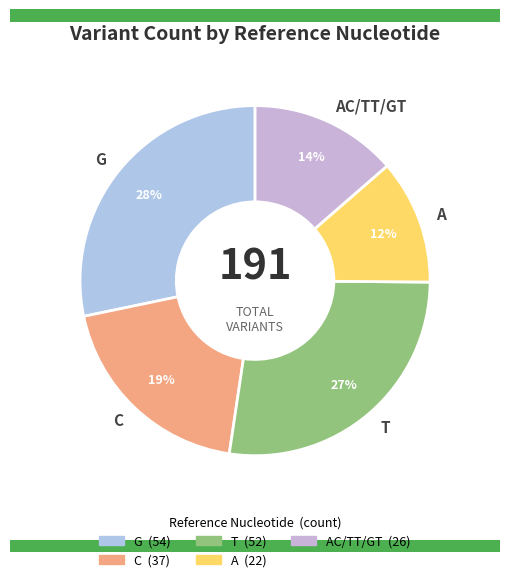

To the nearest percent, what is the average slice percentage?

20%